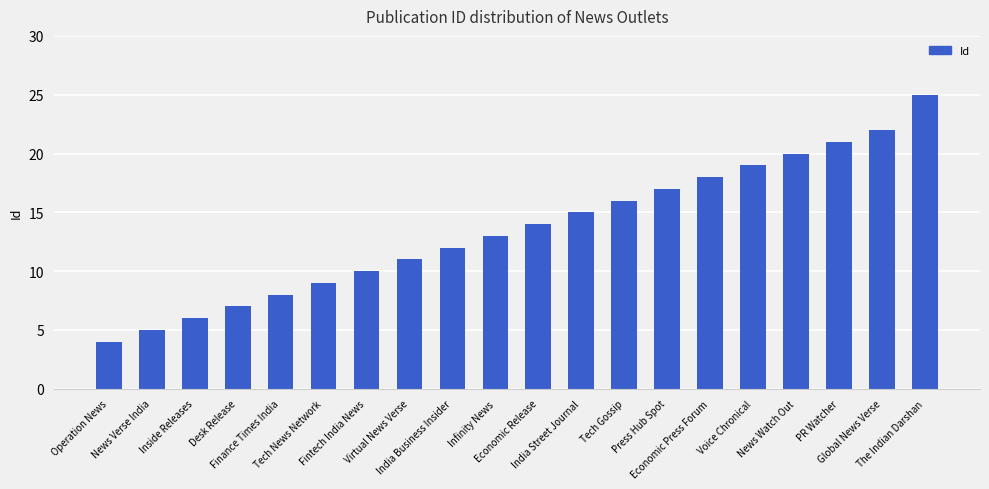

What is the label of the 7th bar from the left?

Fintech India News